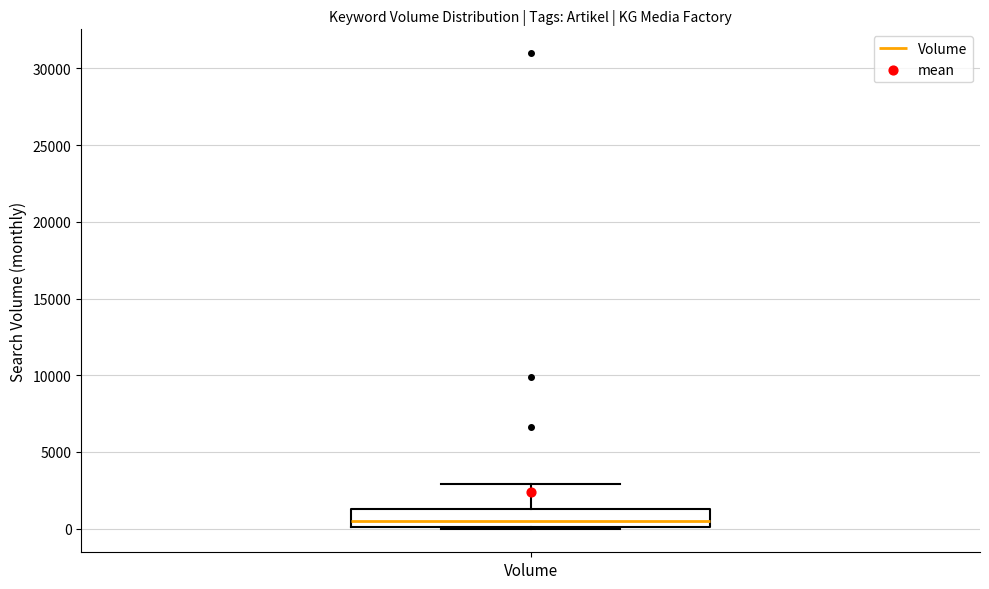

Where does the median line of the box for Volume sit on the y-axis? The values are not printed on the chart, so give them approximately, as read against the axis.

500